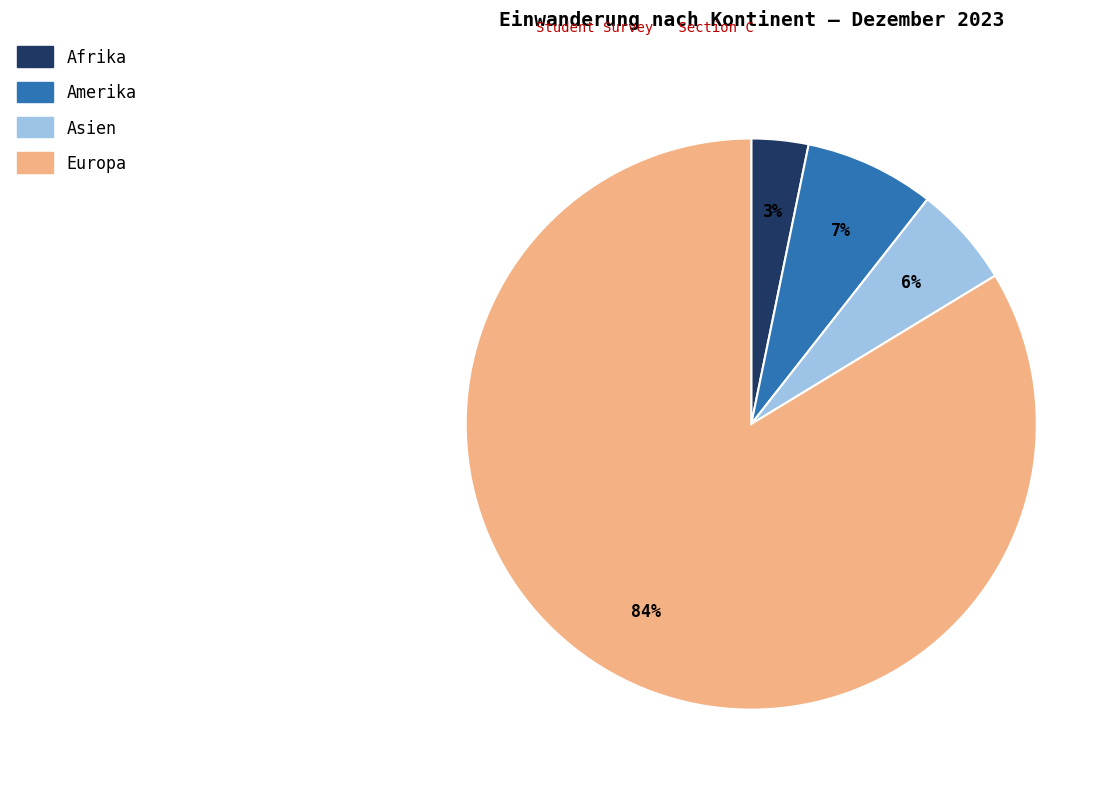

Is the sum of Afrika and Europa greater than half?

Yes